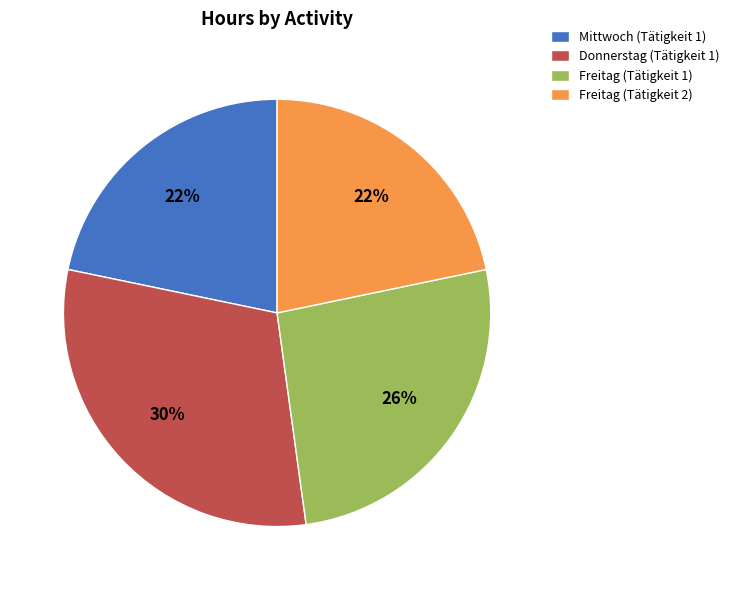

Which slice is the largest?

Donnerstag (Tätigkeit 1)